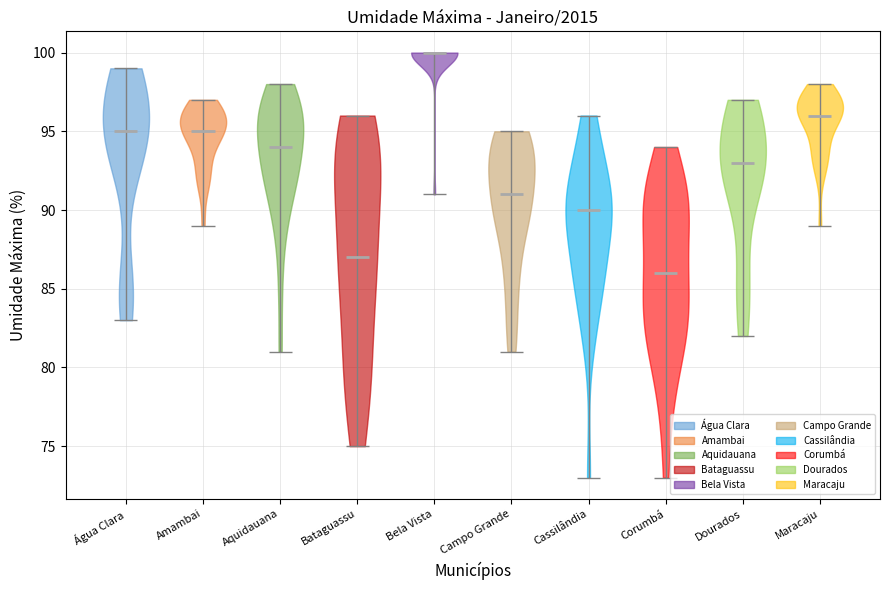

Reading left to right, read every violin against the y-axis: where its median line is, and the lowest and highest points it reaches. The values are not printed on the chart, so give them approximately, as read against the axis.

Água Clara: median line 95, lowest point 83, highest point 99
Amambai: median line 95, lowest point 89, highest point 97
Aquidauana: median line 94, lowest point 81, highest point 98
Bataguassu: median line 87, lowest point 75, highest point 96
Bela Vista: median line 100, lowest point 91, highest point 100
Campo Grande: median line 91, lowest point 81, highest point 95
Cassilândia: median line 90, lowest point 73, highest point 96
Corumbá: median line 86, lowest point 73, highest point 94
Dourados: median line 93, lowest point 82, highest point 97
Maracaju: median line 96, lowest point 89, highest point 98